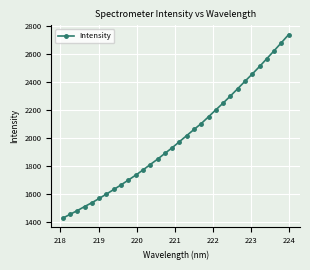

What is the average value?

1998.8